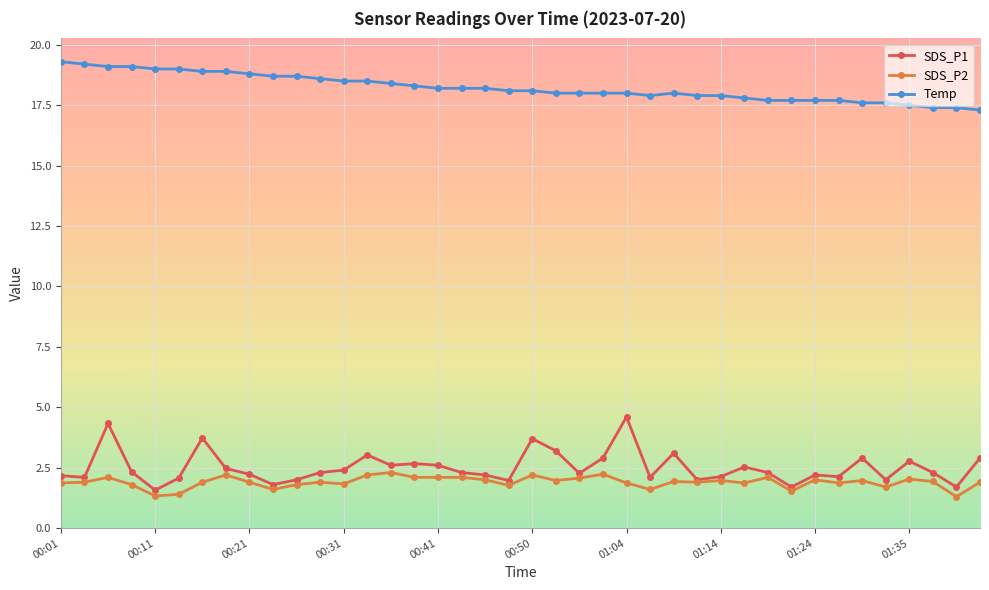

What is the value of the SDS_P1 point at the 12th from the left?

2.3